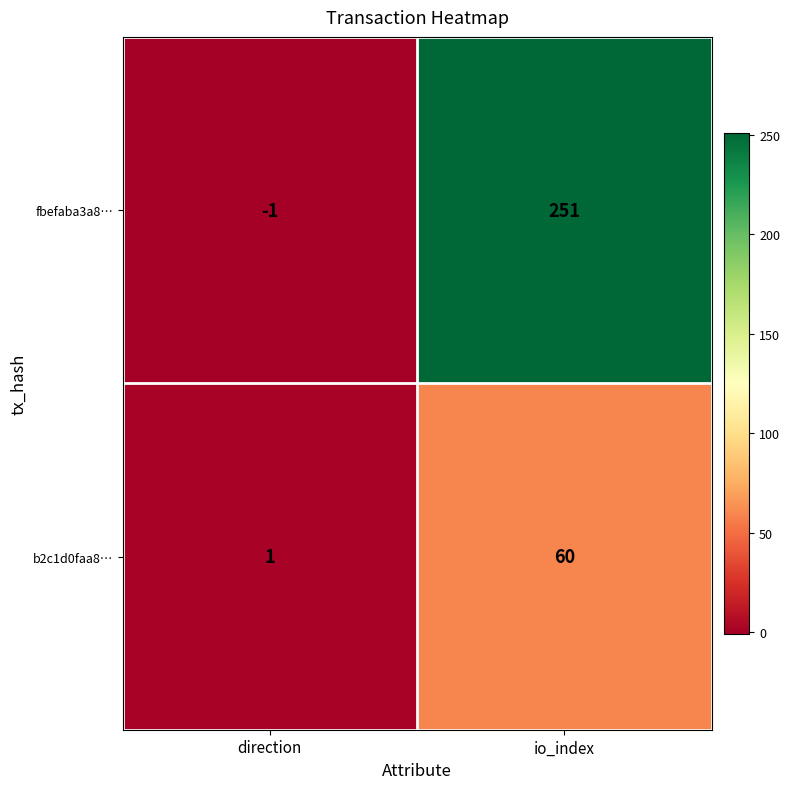

Rank the series by their maximum value, from lowest to highest.

b2c1d0faa8…, fbefaba3a8…